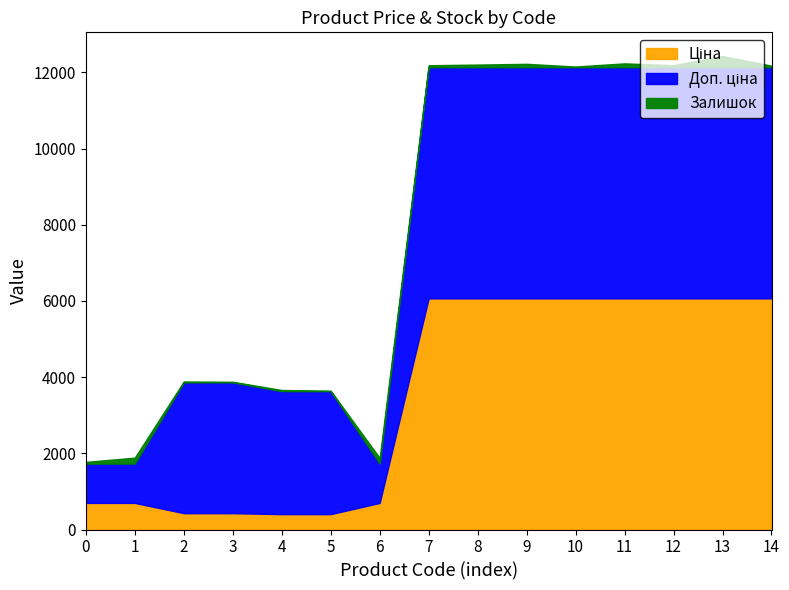

In Доп. ціна, how many points are lower than both neighbors (excluding endpoints)?

1